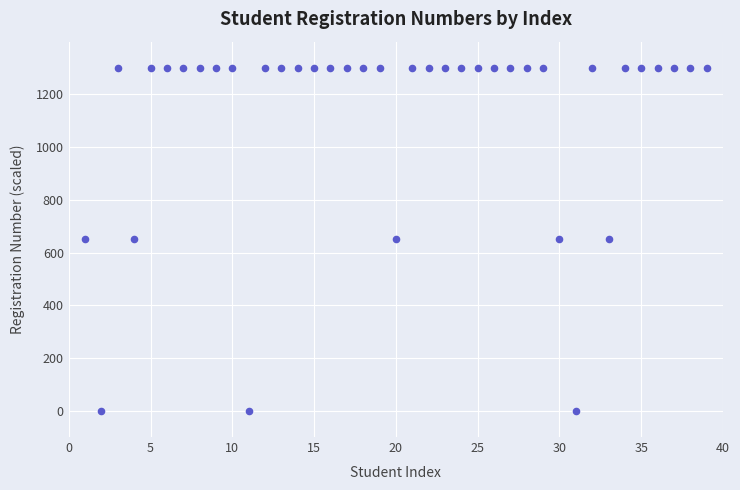

What is the range of Y values (max minus min)?

1300.0